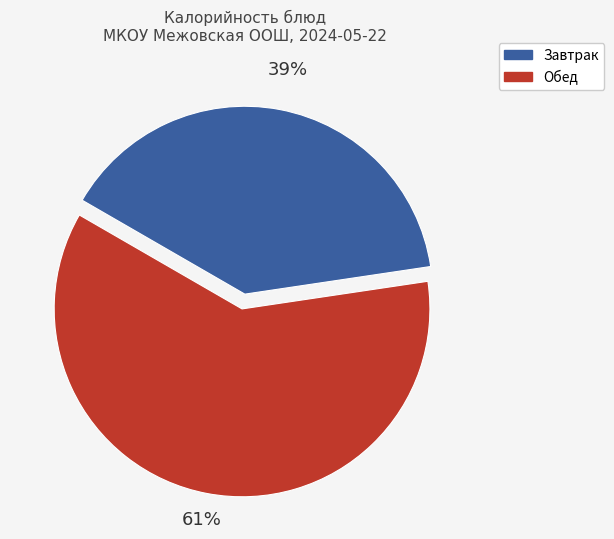

To the nearest percent, what is the average slice percentage?

50%